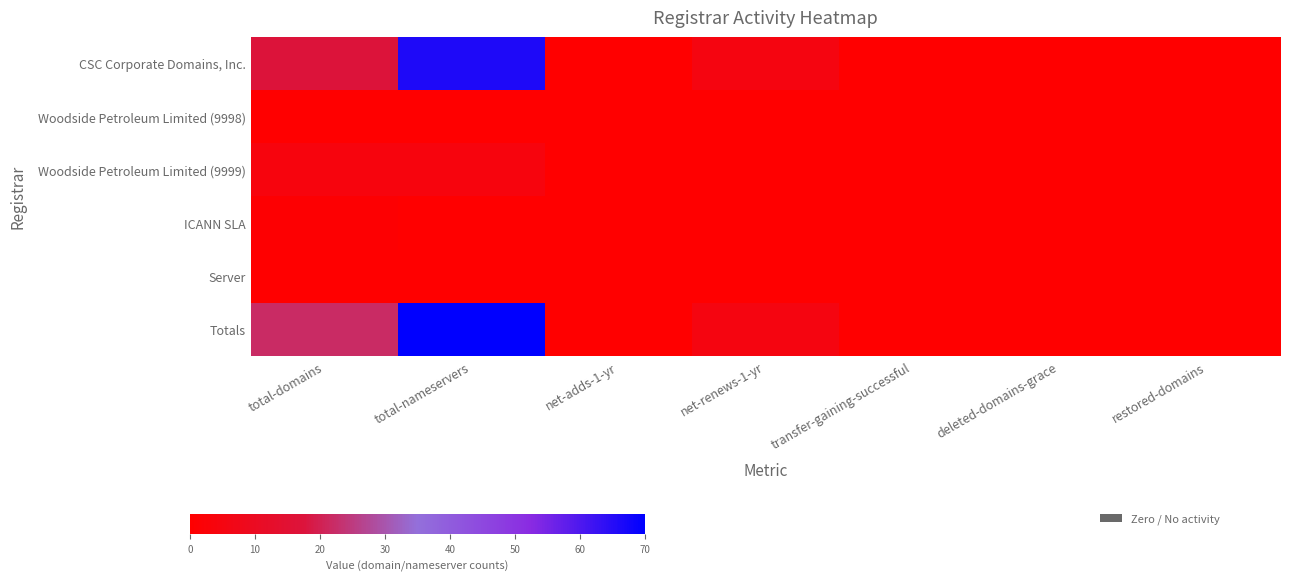

Which series has the largest total across all categories?

Totals